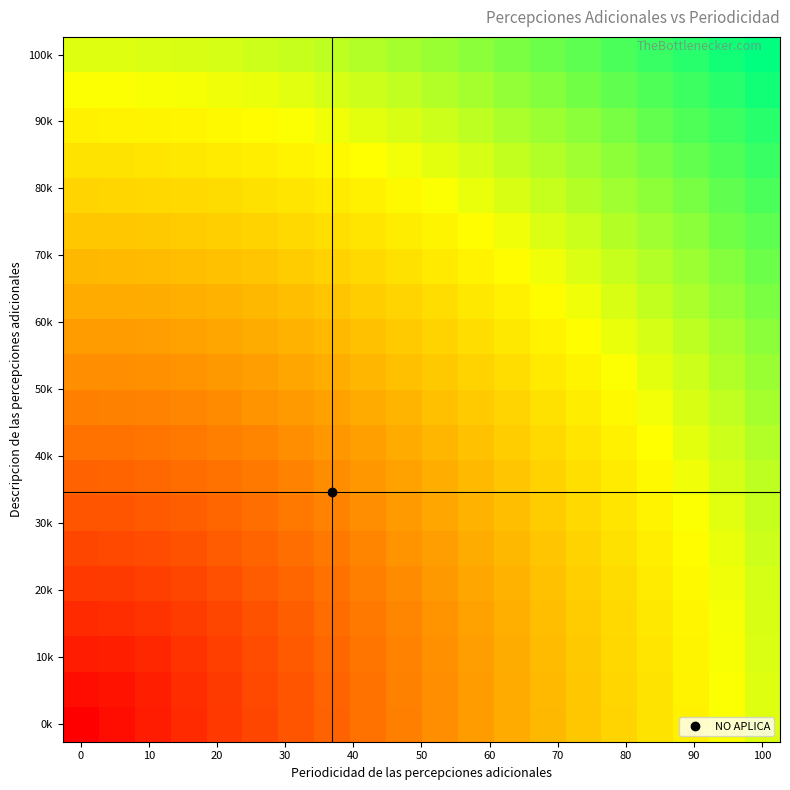

How many series are shown in this chart?

20